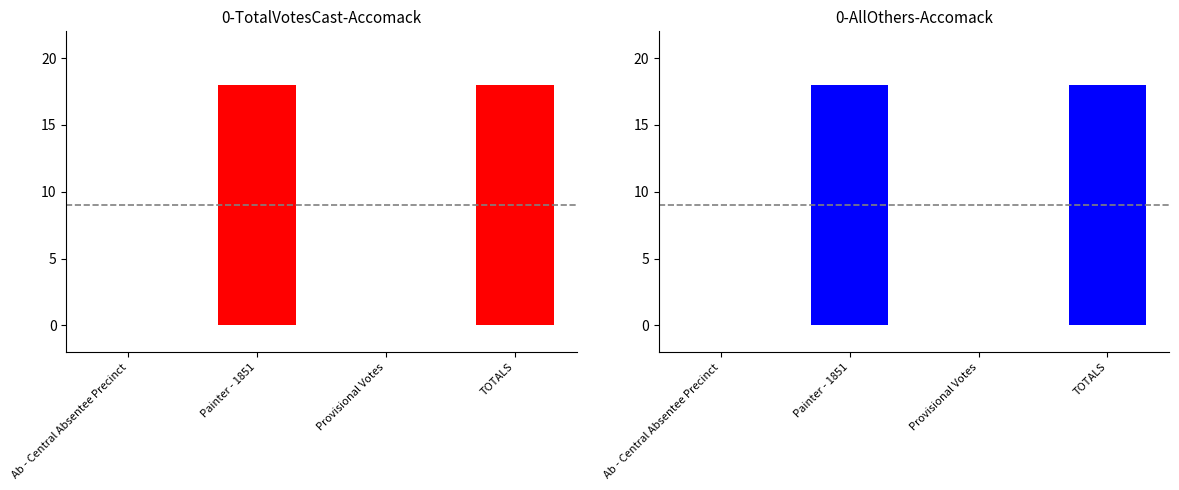

At which label is All Others closest to 9?

Ab - Central Absentee Precinct